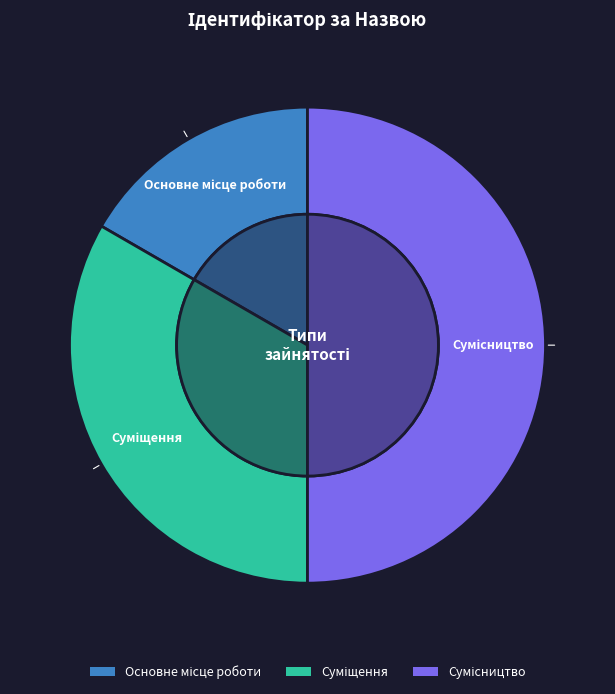

Which slice is the smallest?

Основне місце роботи